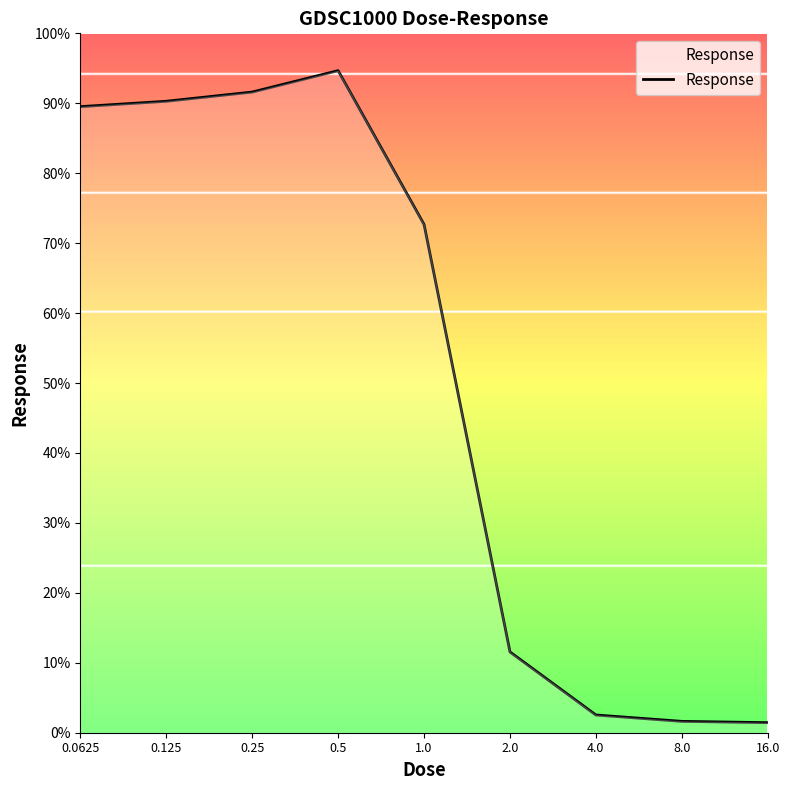

What is the maximum value shown in the chart?

94.7